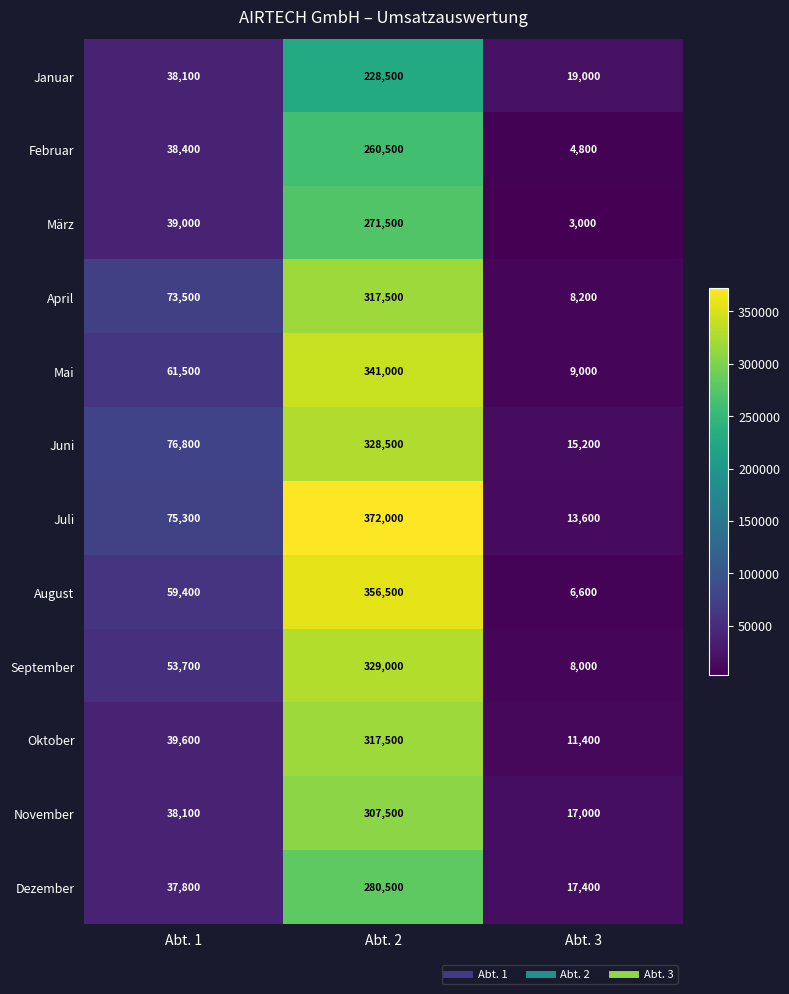

What is the maximum value shown in the chart?

372000